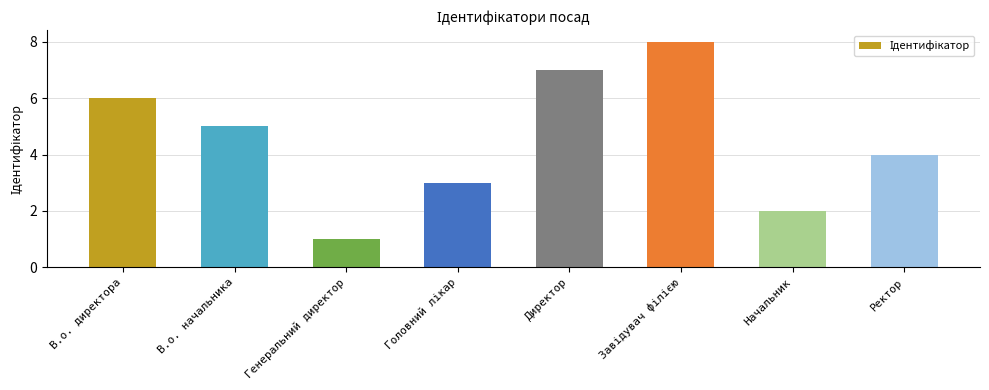

Reading left to right, extract all data points from this chart.

6	5	1	3	7	8	2	4